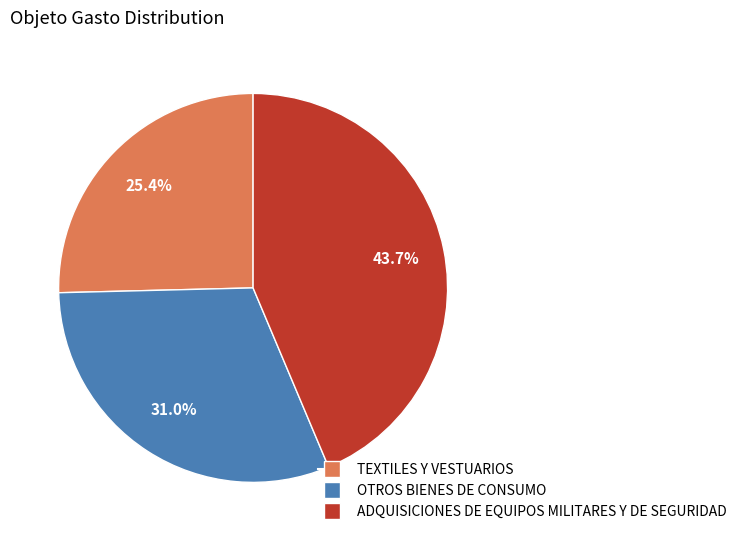

Which category has the biggest portion of the pie?

ADQUISICIONES DE EQUIPOS MILITARES Y DE SEGURIDAD